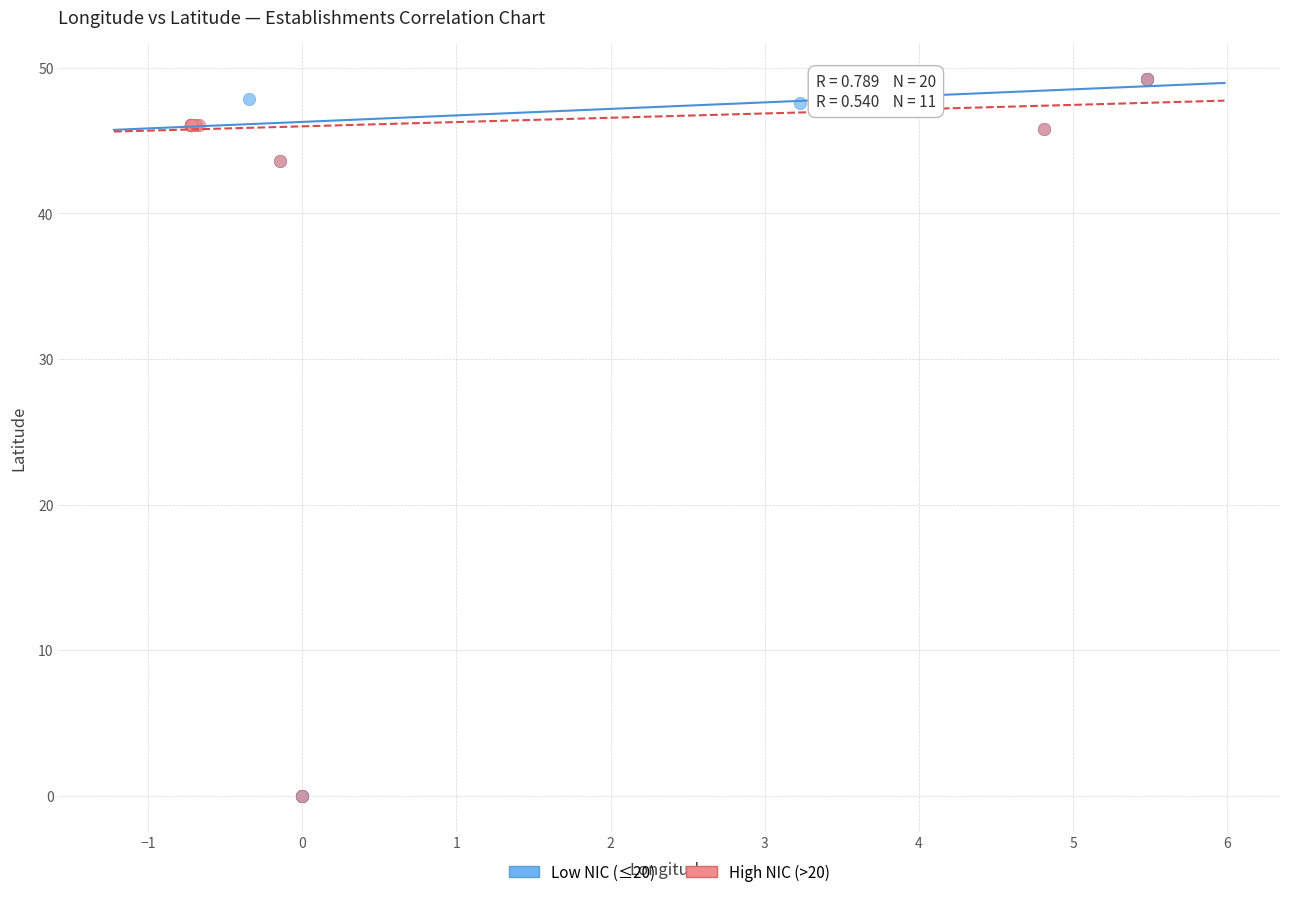

Which series has the widest spread of Y values?

Low NIC (≤20)